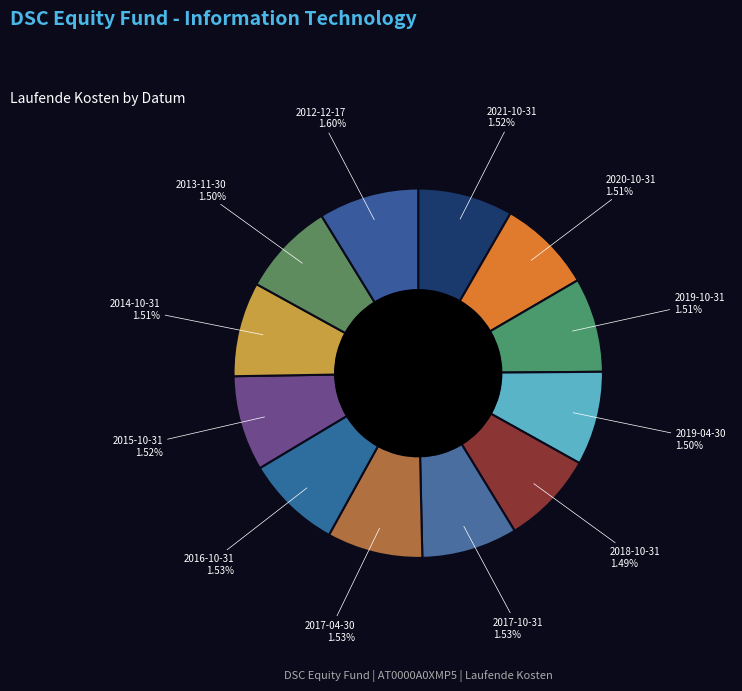

Which category has the smallest portion of the pie?

2018-10-31